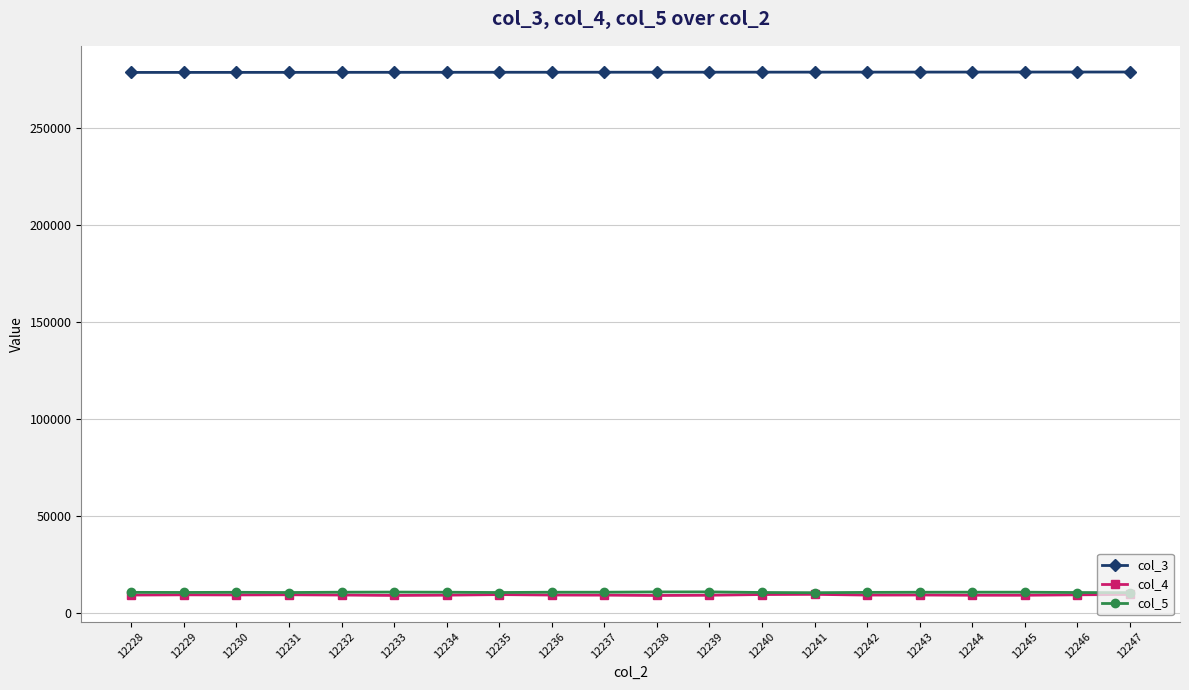

At how many categories does at least one series exceed 199200?

20